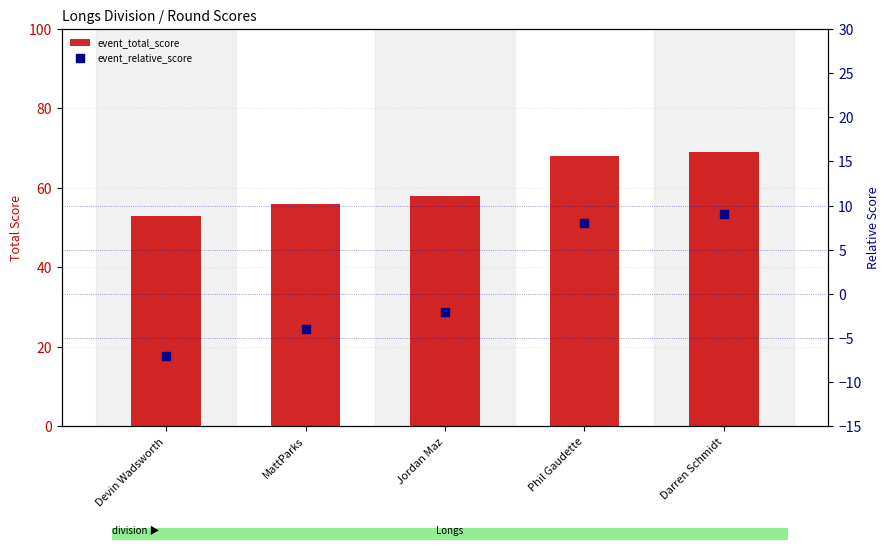

Which series has the largest total across all categories?

event_total_score